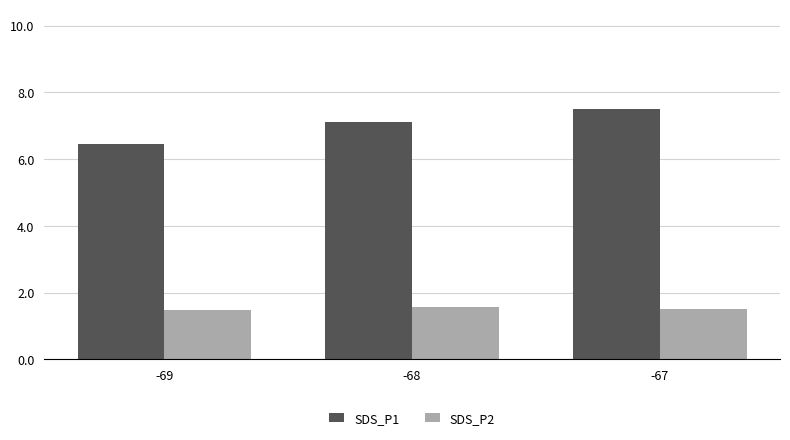

What is the smallest value displayed?

1.5